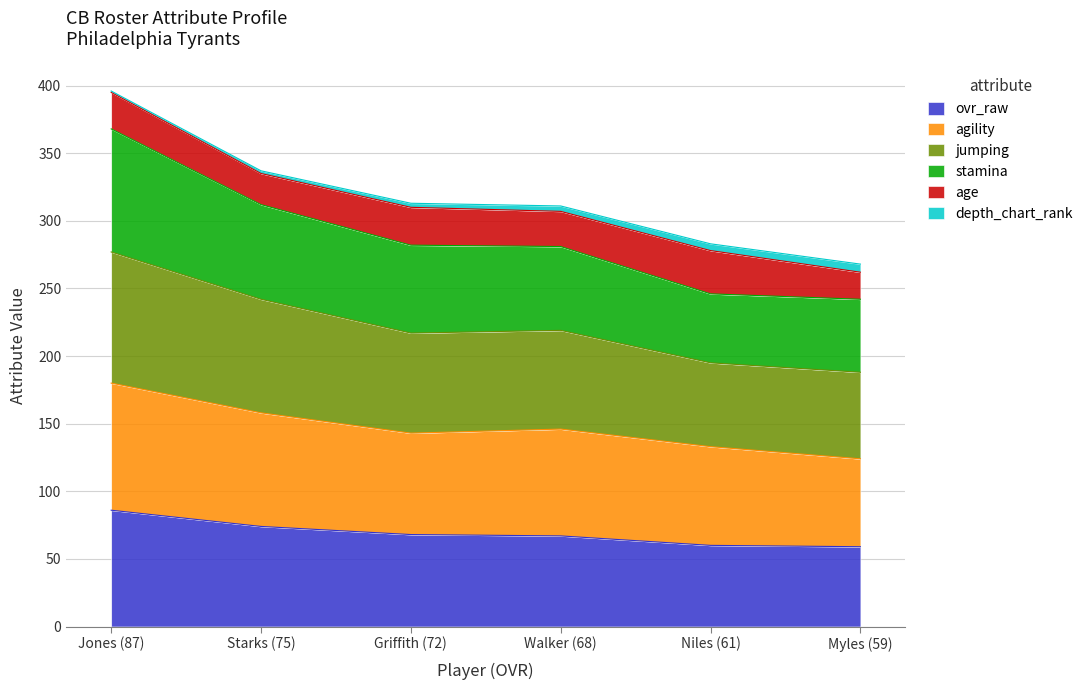

At which category is the sum across all series the highest?

Jones (87)